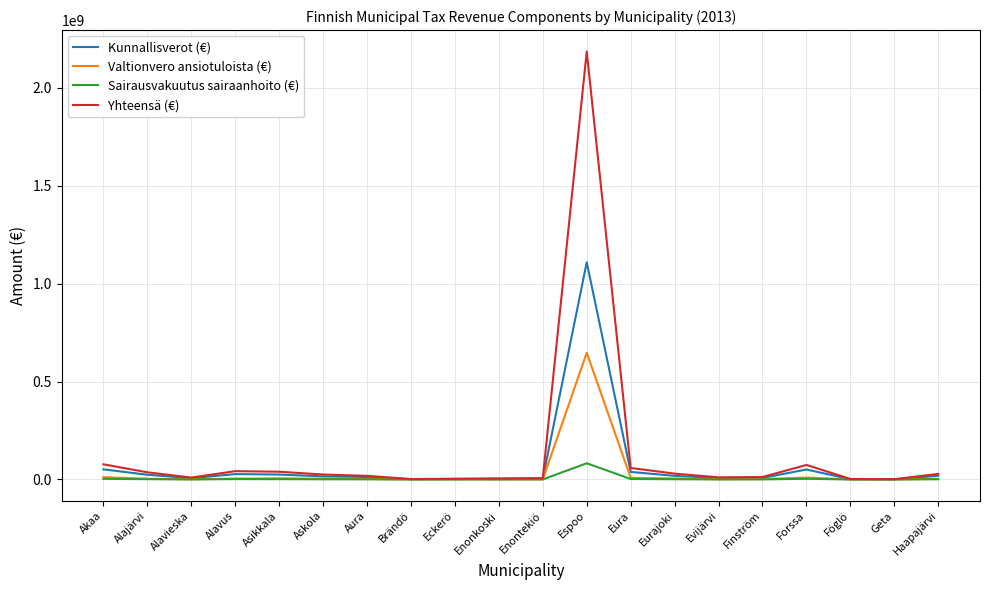

What is the average value of the Kunnallisverot (€) series?

71462181.4